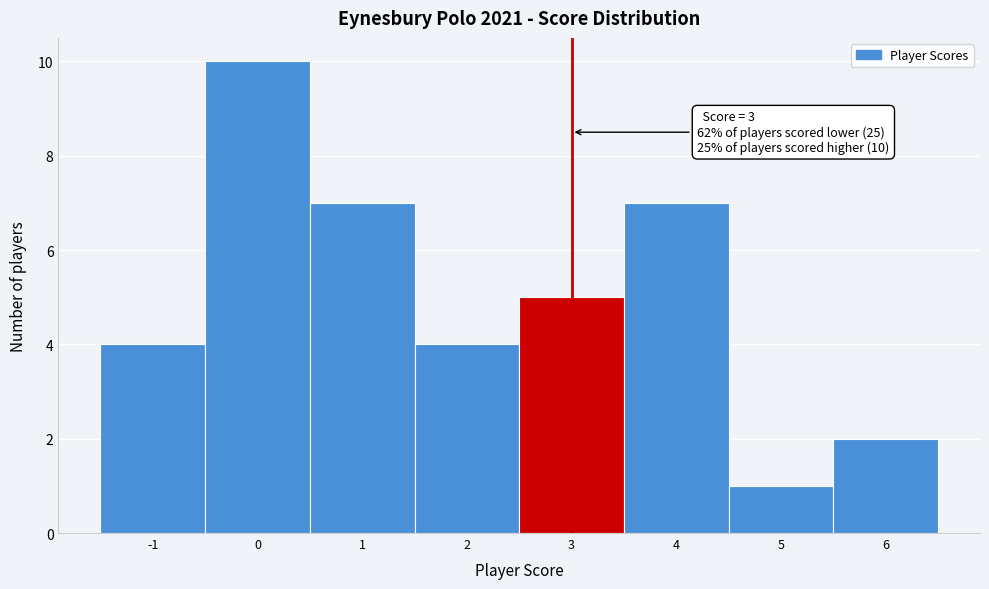

Over which range of the x-axis is the bar tallest?

-0.5 to 0.5